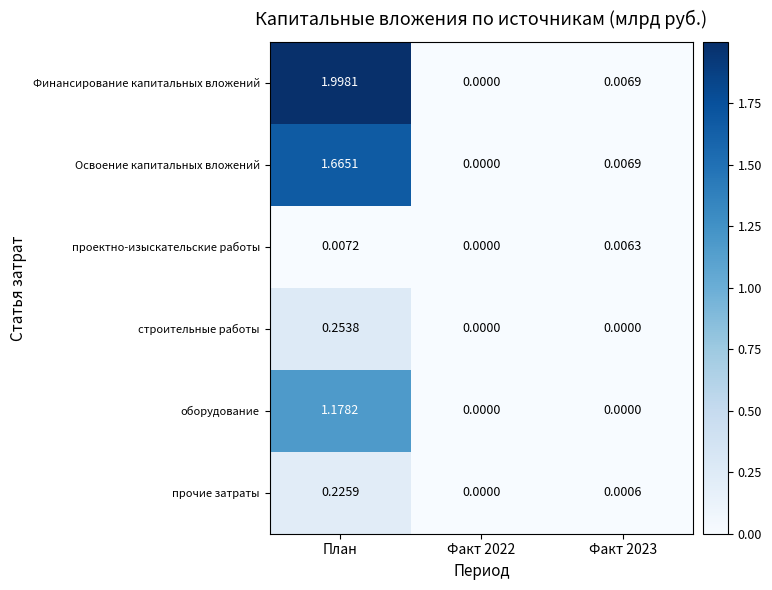

Which series has the largest total across all categories?

Финансирование капитальных вложений